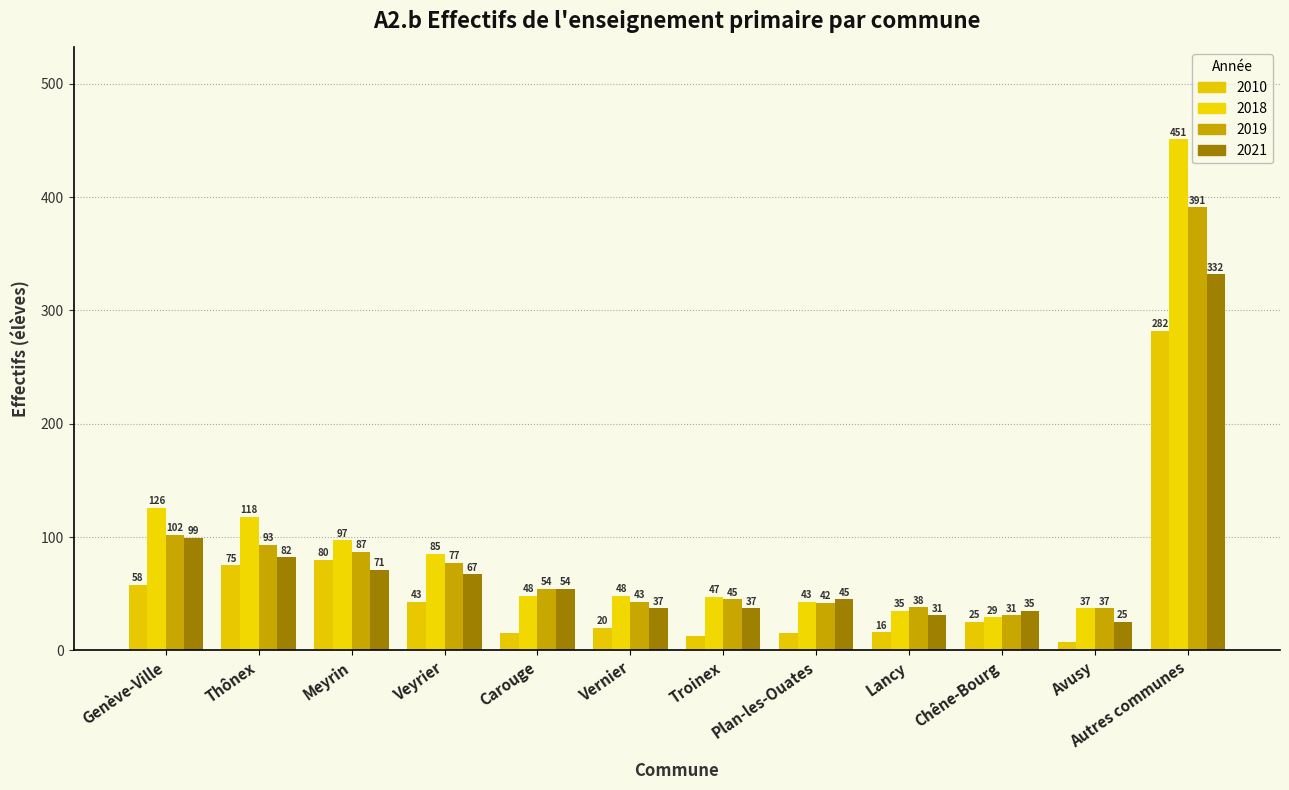

Rank the series by their maximum value, from highest to lowest.

2018, 2019, 2021, 2010